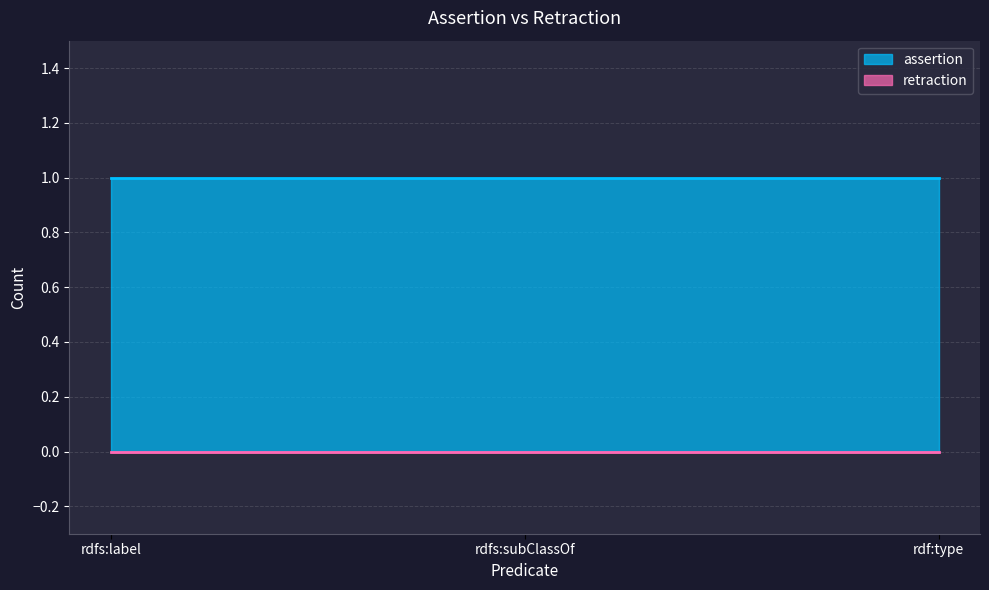

Is it true that assertion equals 1 at Neisseria meningitidis H44/76 - rdfs:label?

True